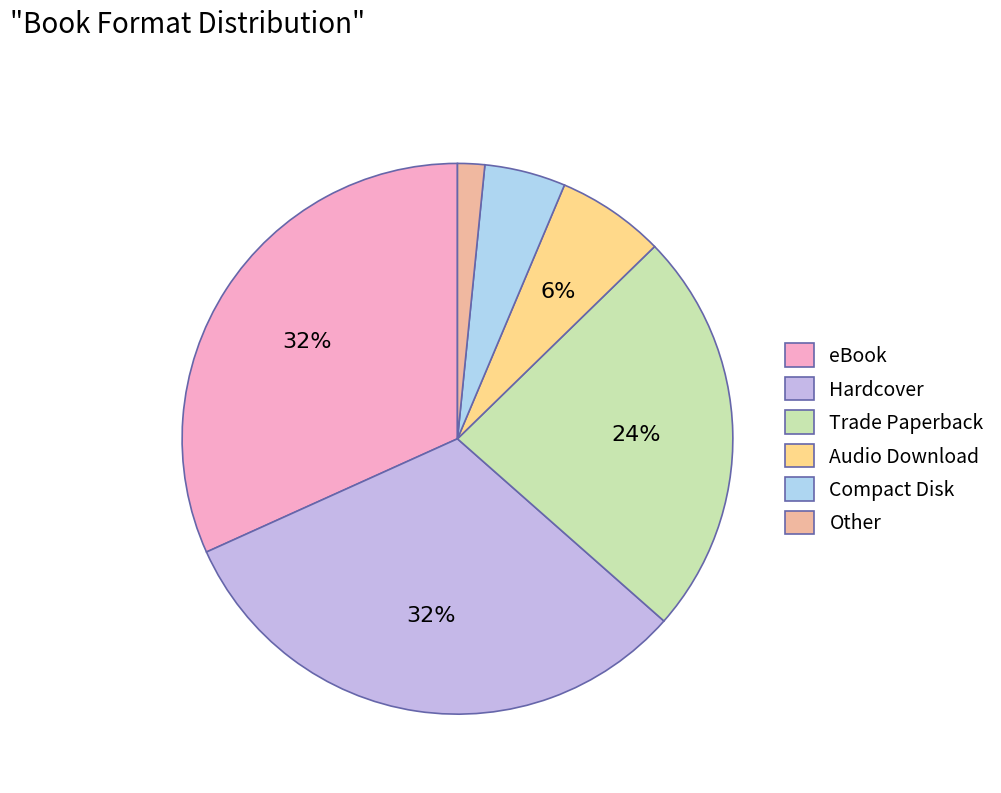

The Hardcover slice represents 32% of the pie. True or false?

True